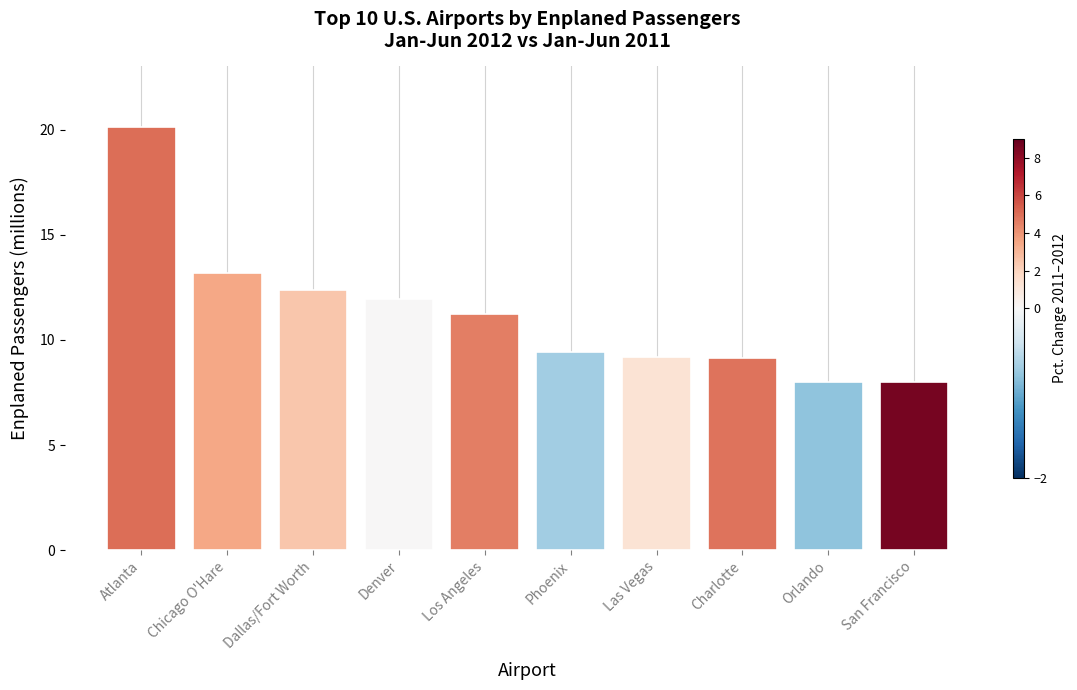

What is the value of the 2nd bar from the left?

13.2